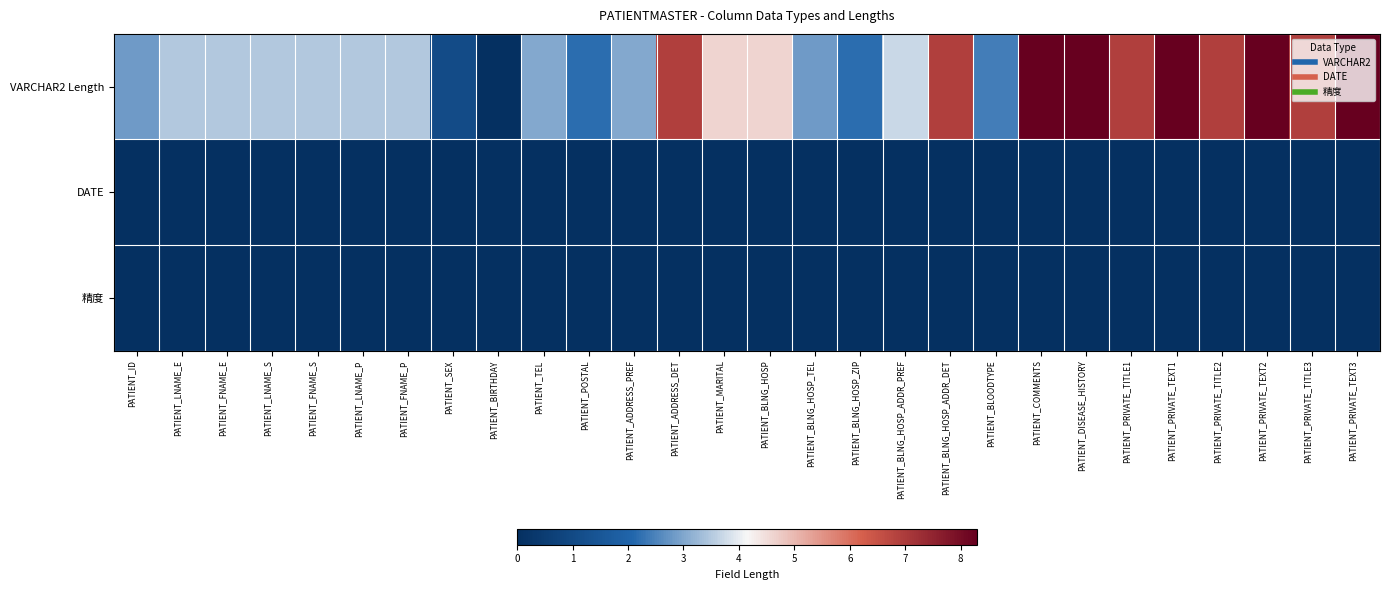

What is the spread (max minus min) of values at PATIENT_PRIVATE_TEXT2?

8.3